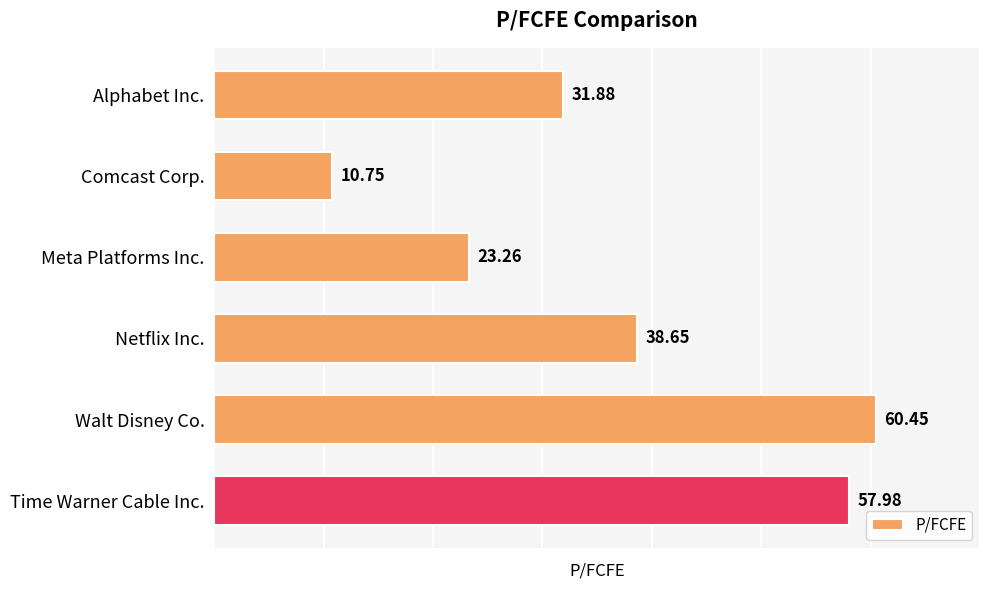

What is the label of the 1st bar from the top?

Alphabet Inc.